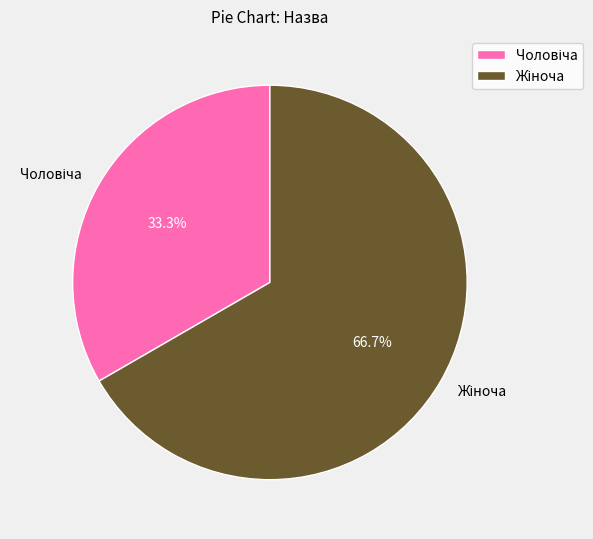

Is there a majority slice in this chart?

Yes